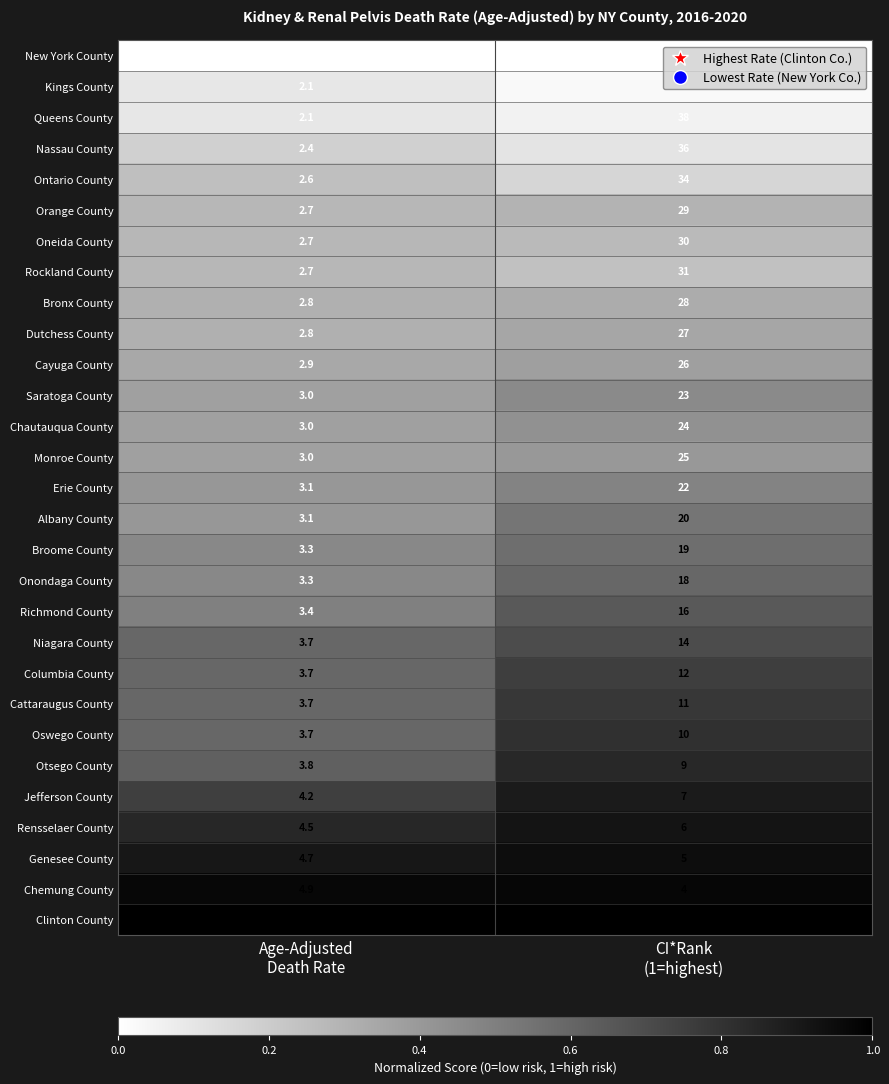

Which series has the largest total across all categories?

New York County